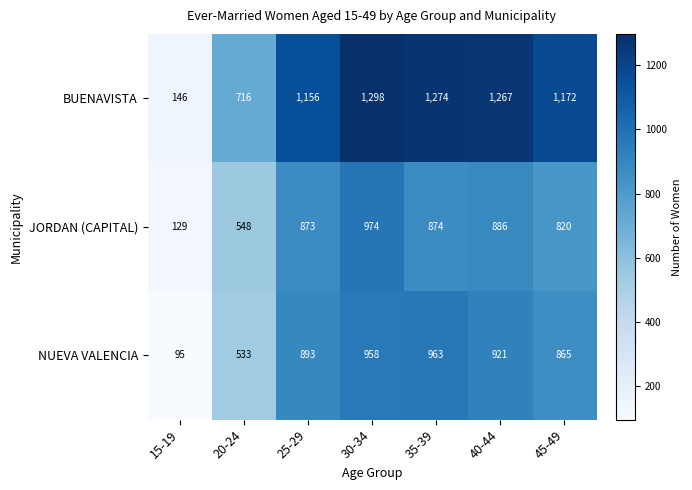

Rank the series at 30-34 from lowest to highest value.

NUEVA VALENCIA, JORDAN (CAPITAL), BUENAVISTA